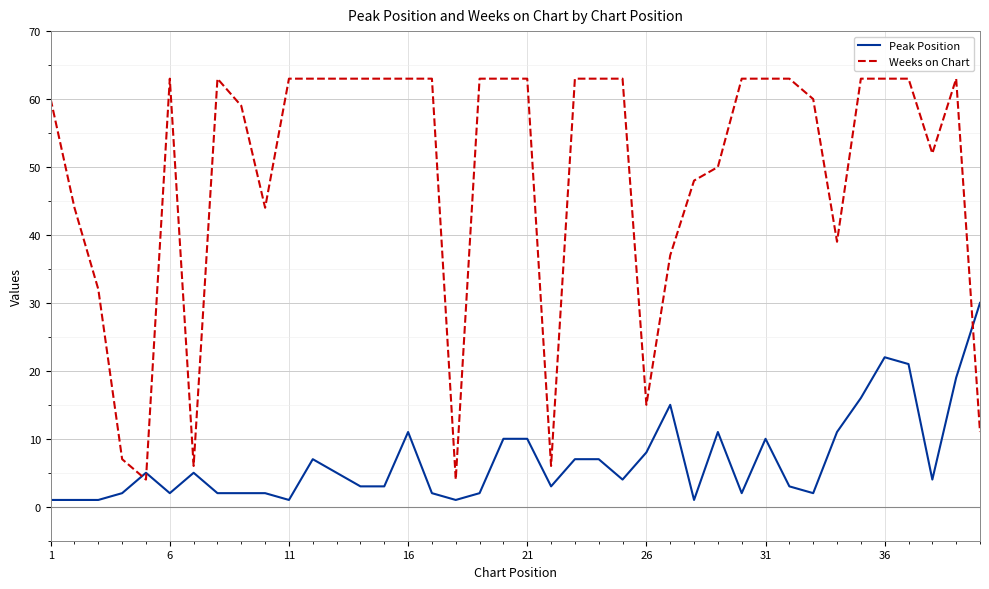

Which series has the largest total across all categories?

Weeks on Chart